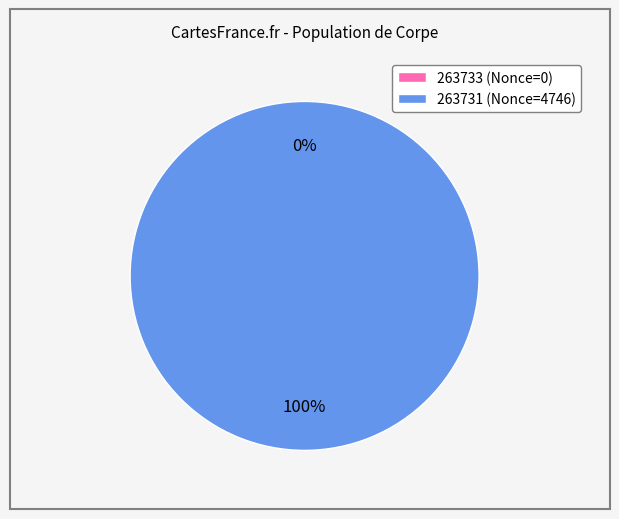

Is there a majority slice in this chart?

Yes